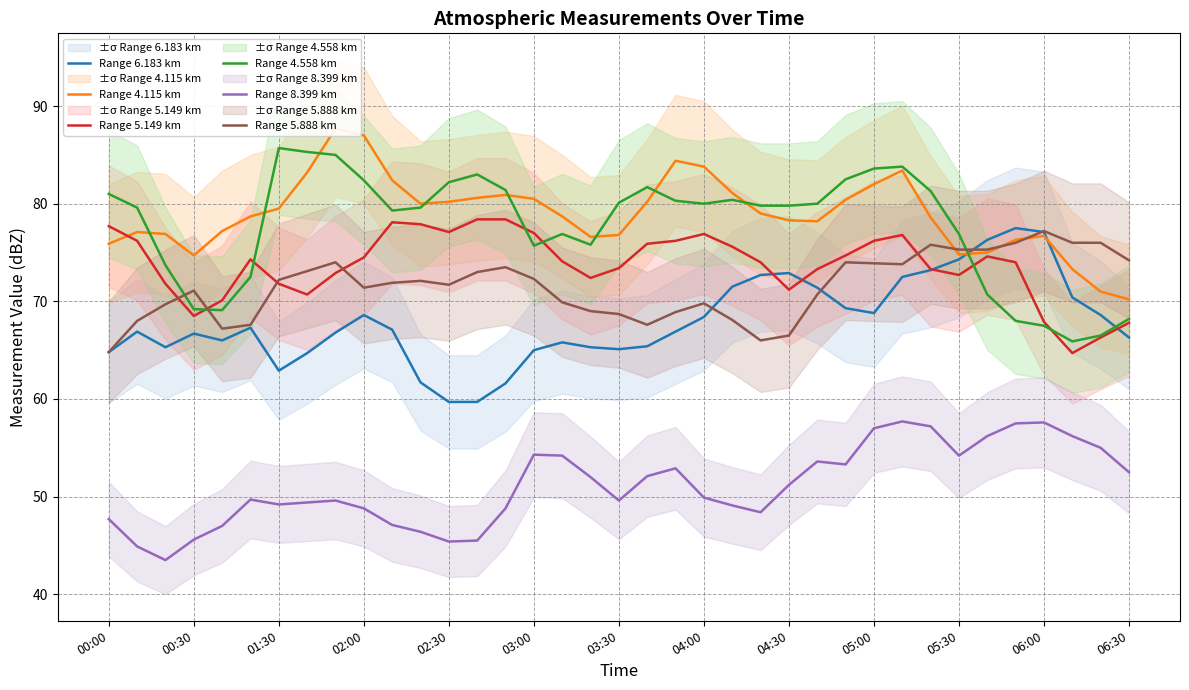

What is the sum of the Range 6.183 km values at 05:00 and 04:30?

141.7